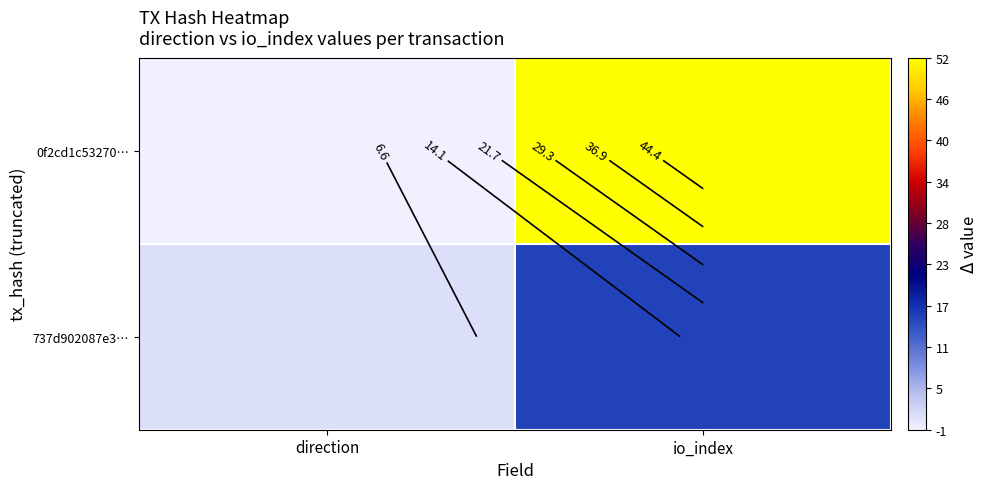

How many values in the 0f2cd1c53270… series are below 52?

1